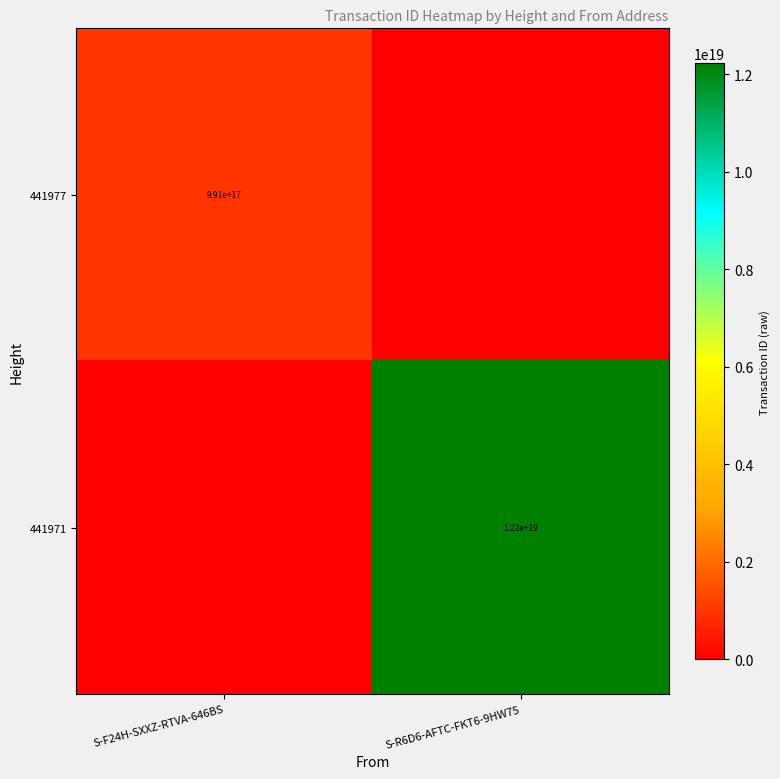

The 441977 series shows 1581629321297217792 at S-F24H-SXXZ-RTVA-646BS. True or false?

False